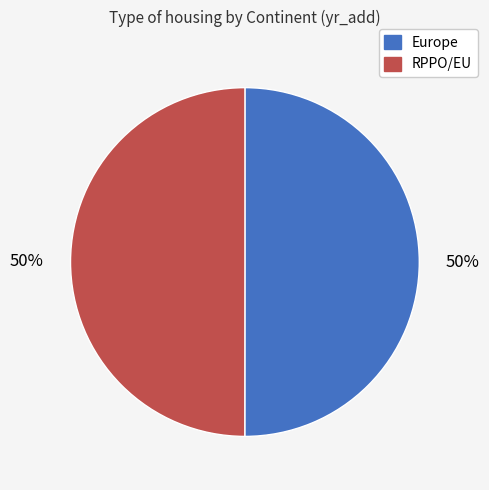

Approximately how many times larger is the value at Europe compared to RPPO/EU?

1.0